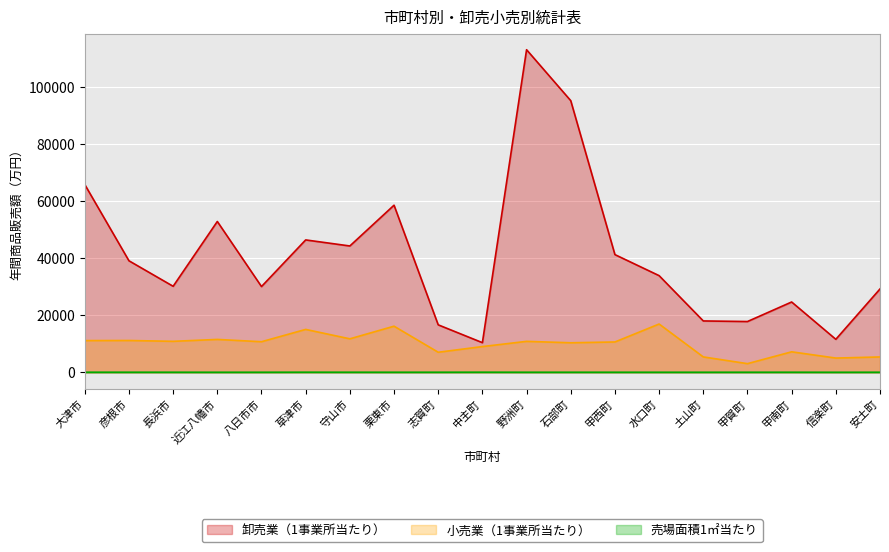

At which category does 卸売業（1事業所当たり） reach its first local peak?

近江八幡市